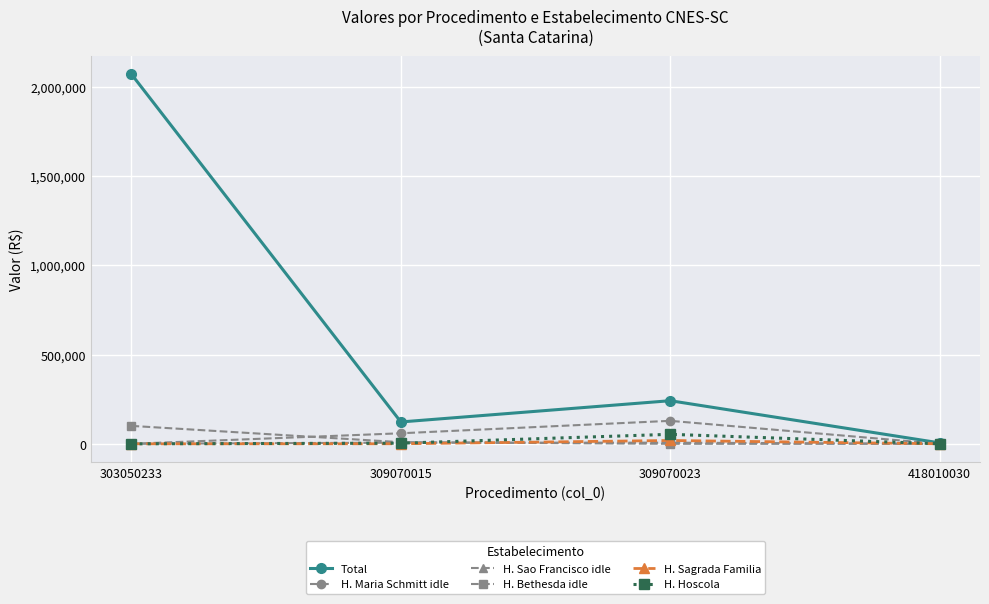

True or false: H. Bethesda idle has more than 1 interior local peaks.

False